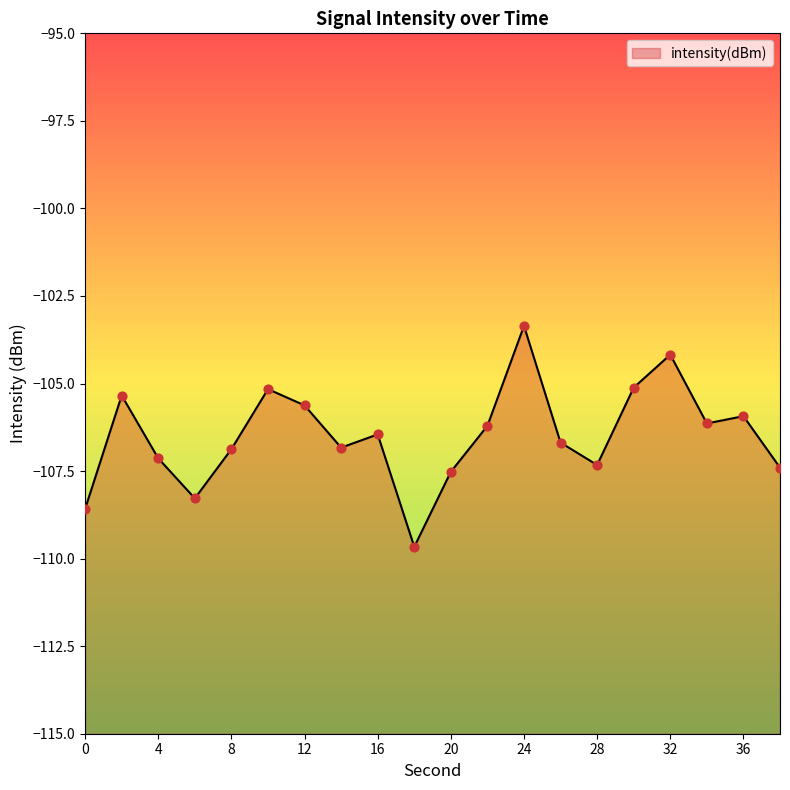

What is the change in value from 4 to 30?

+2.0